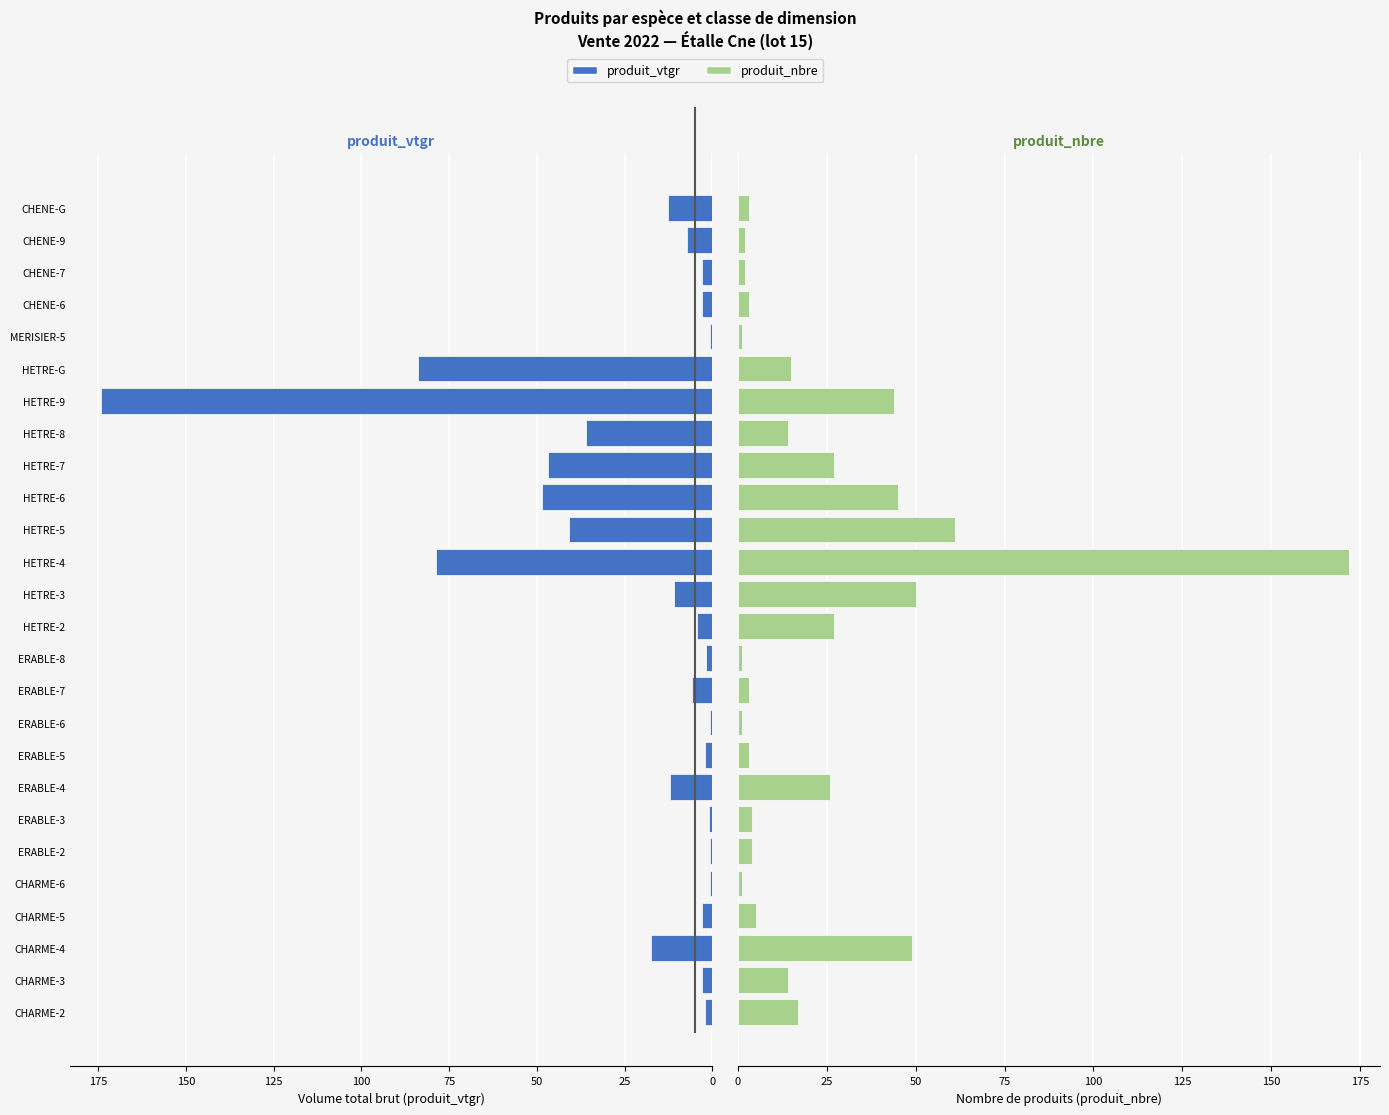

The produit_nbre series shows 172.0 at HETRE-4. True or false?

True